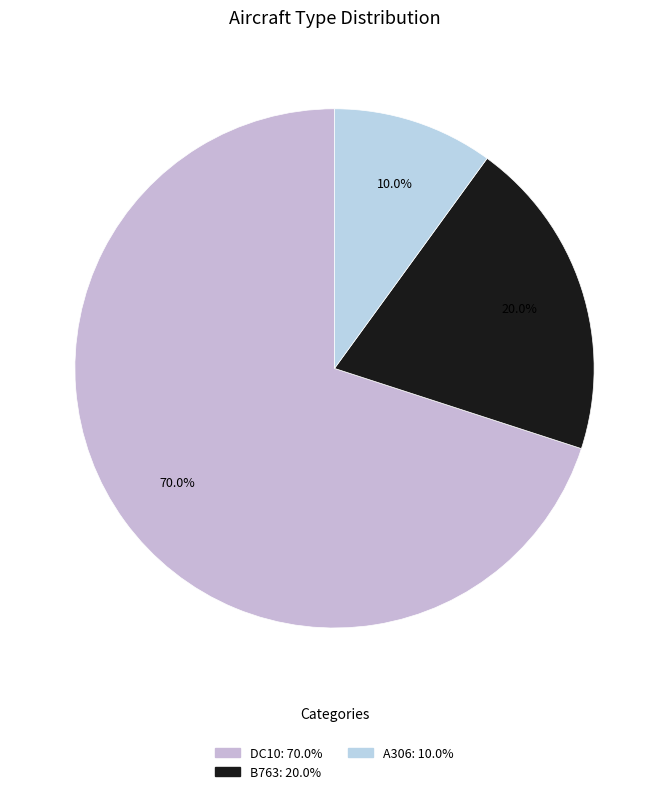

Which slice is the largest?

DC10